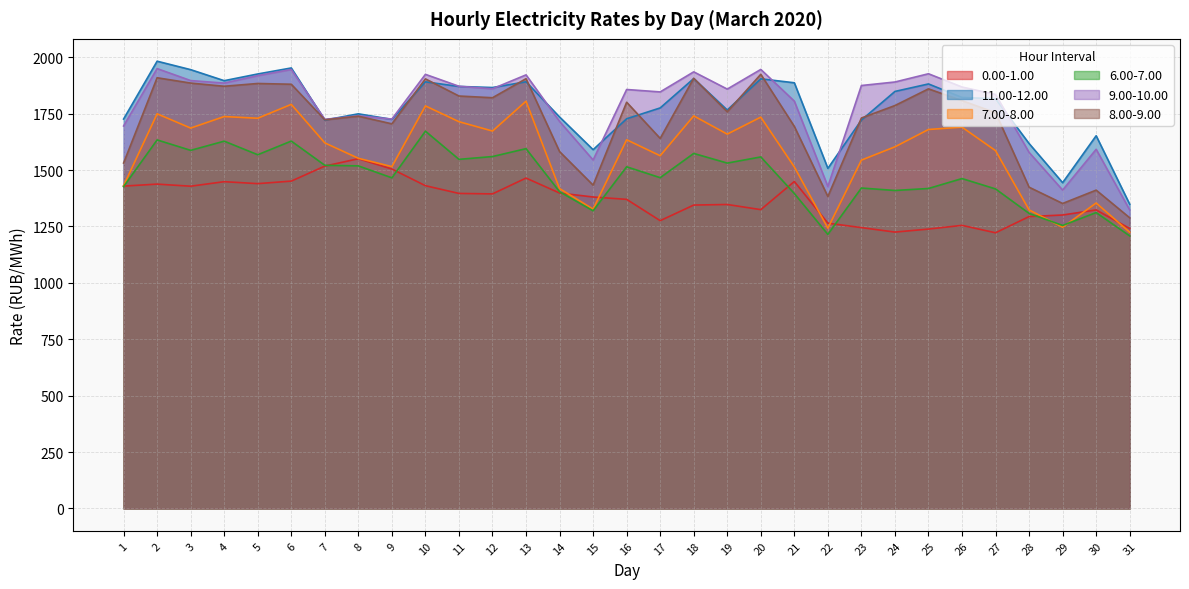

True or false: 7.00-8.00 has a value of 2710.0 at 27.

False